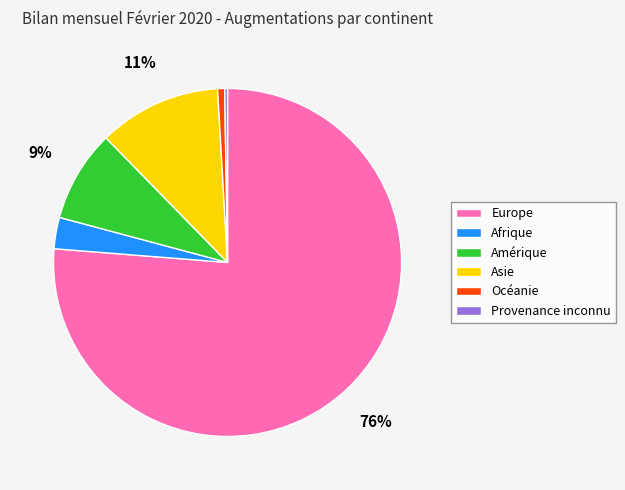

What is the largest slice in the pie chart?

Europe